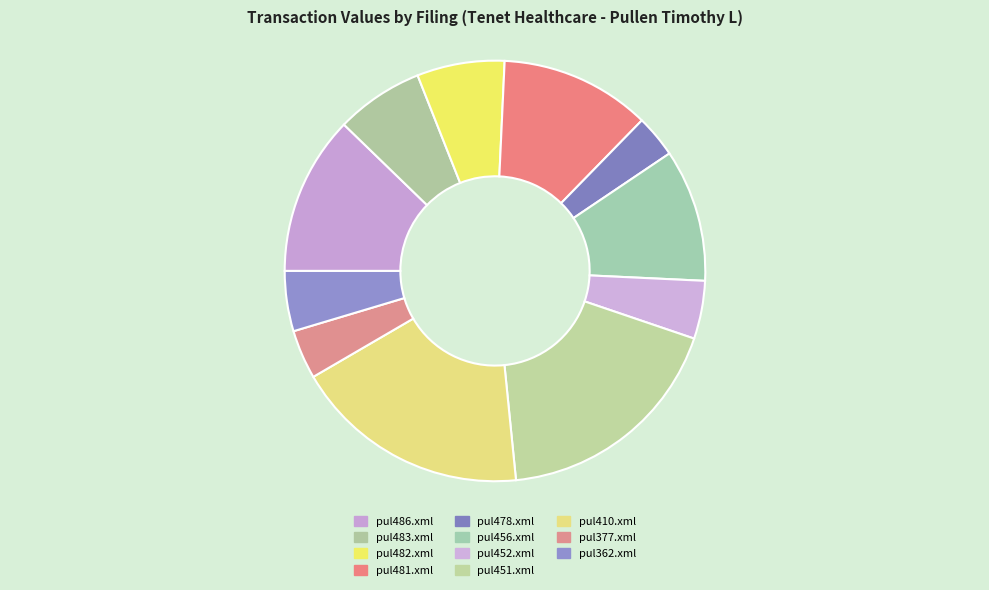

What is the ratio of the value at pul456.xml to the value at pul377.xml?

2.7